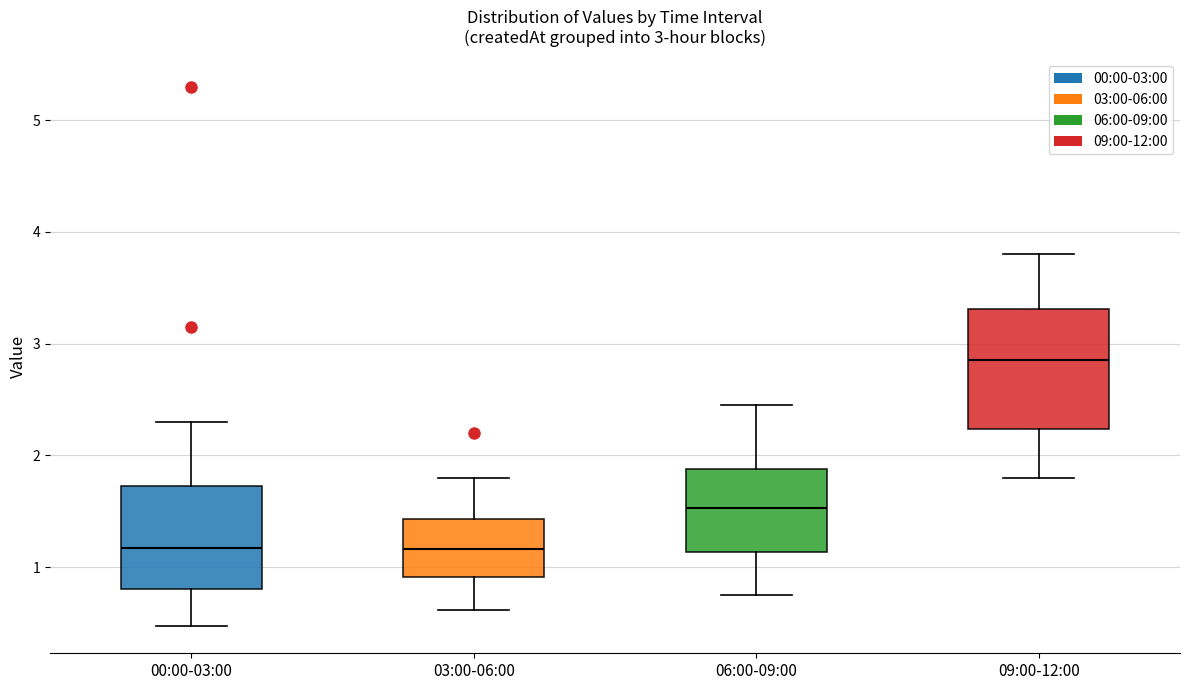

Comparing the boxes themselves (not the whiskers), which one is the tallest?

09:00-12:00